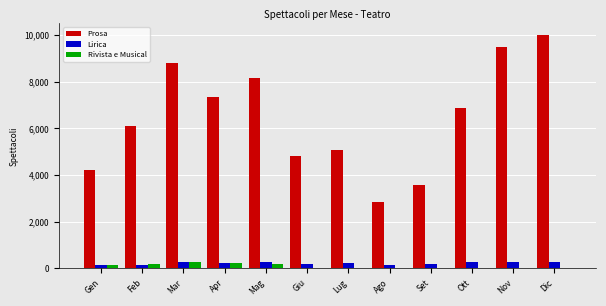

Which series has the largest total across all categories?

Prosa